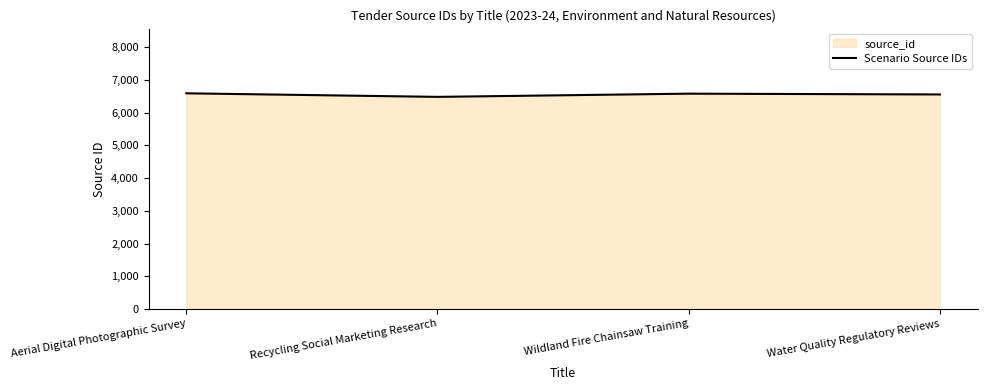

At which label is the value closest to 6532?

Water Quality Regulatory Reviews